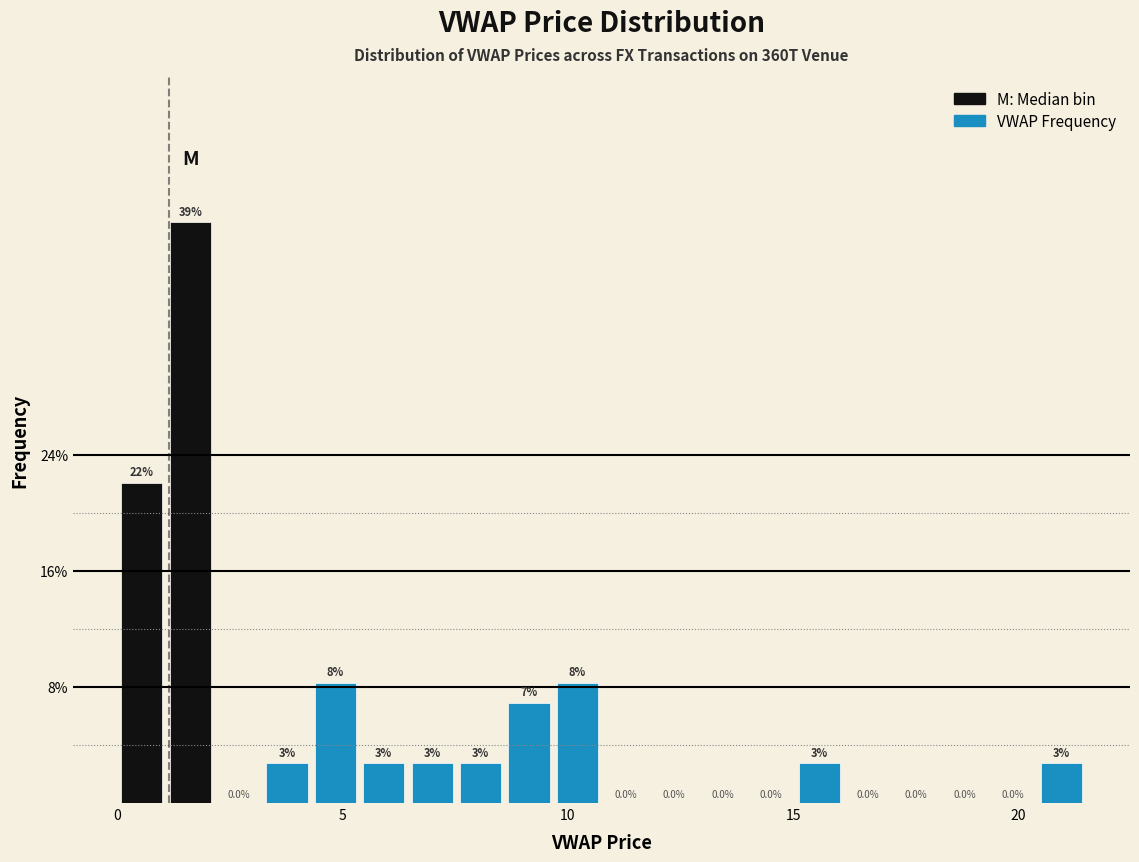

Around what value on the x-axis is the tallest bar? Give the approximate position of its centre, as read against the axis.

1.5